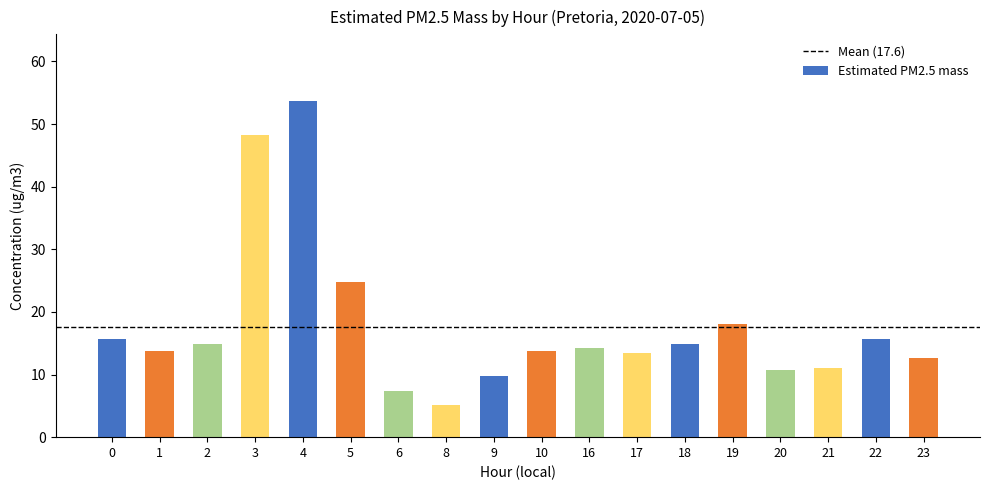

What is the minimum value shown in the chart?

5.1